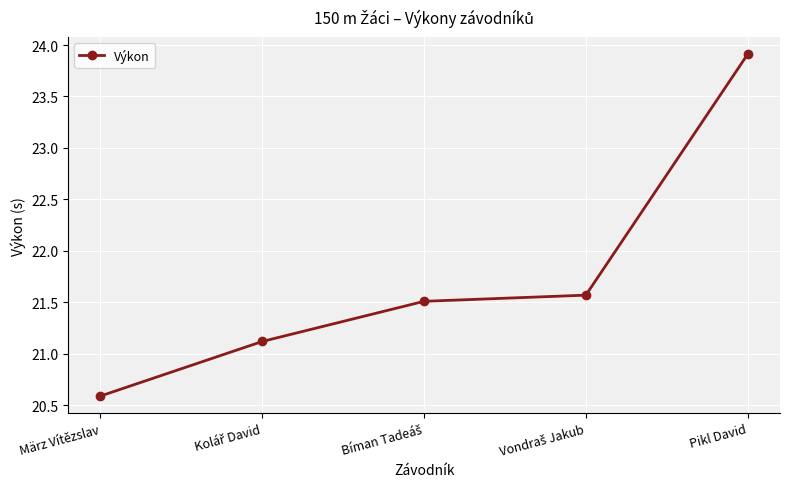

What is the average value?

21.7